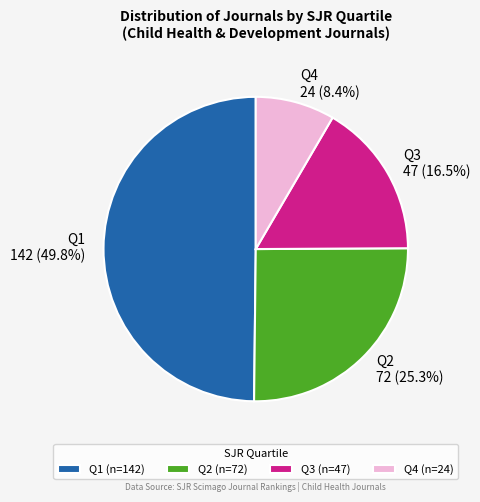

Combined, what portion of the pie is Q3 and Q1?

66.3%